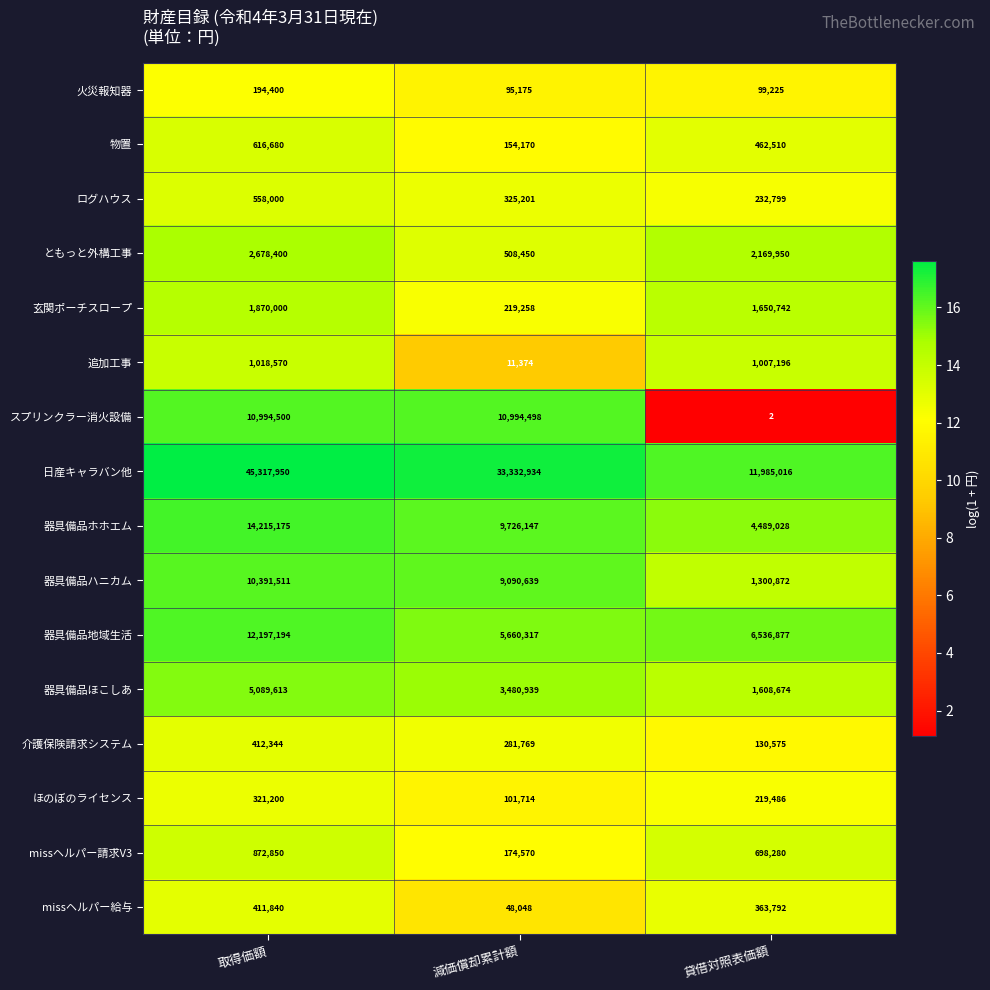

Read the スプリンクラー消火設備 value at 減価償却累計額, to the nearest 100.

10994500